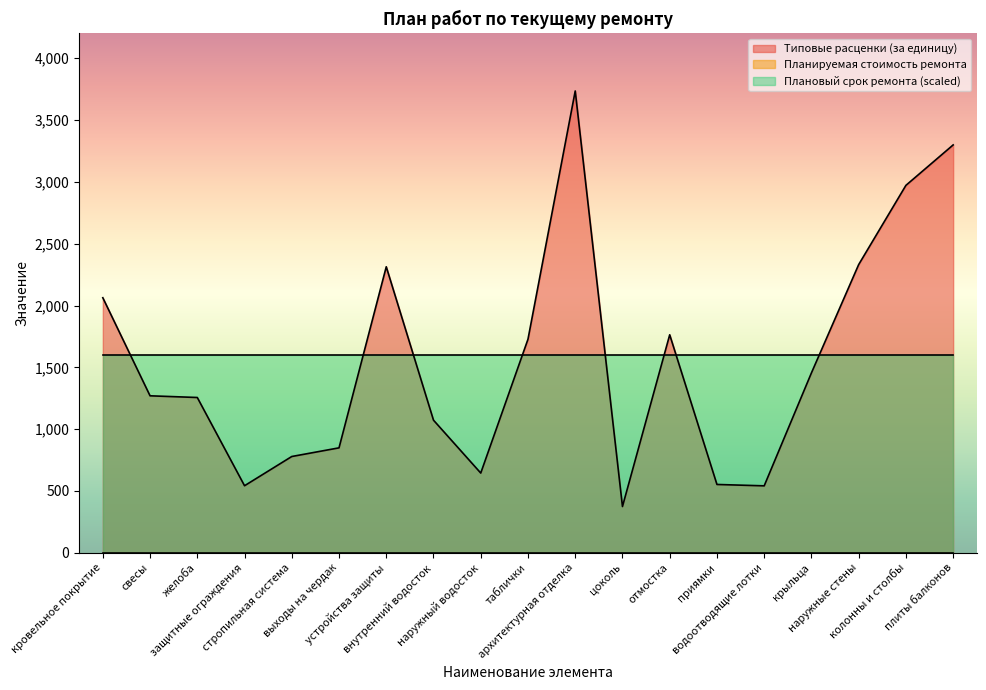

What is the lowest value of the Типовые расценки (за единицу) series?

374.2